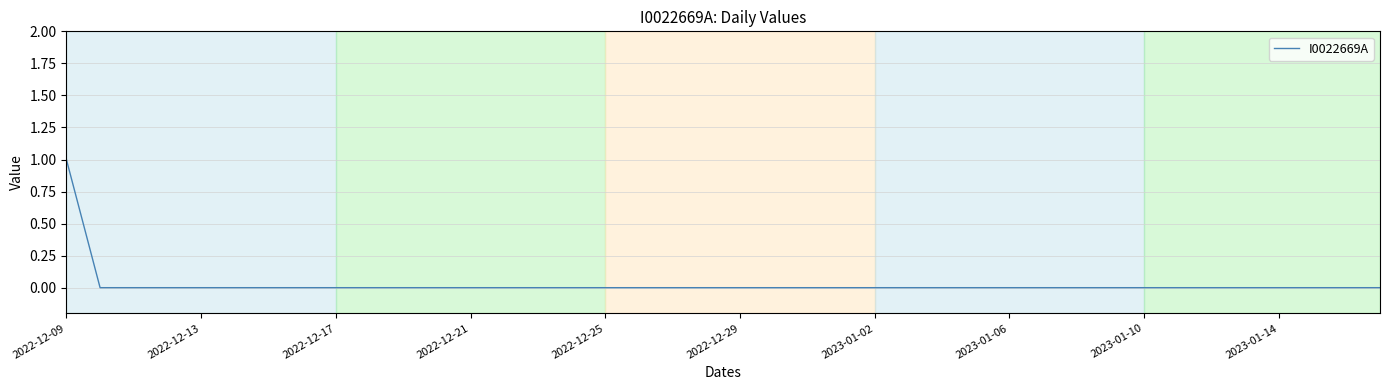

Is it true that the value at 2022-12-17 is 0?

True